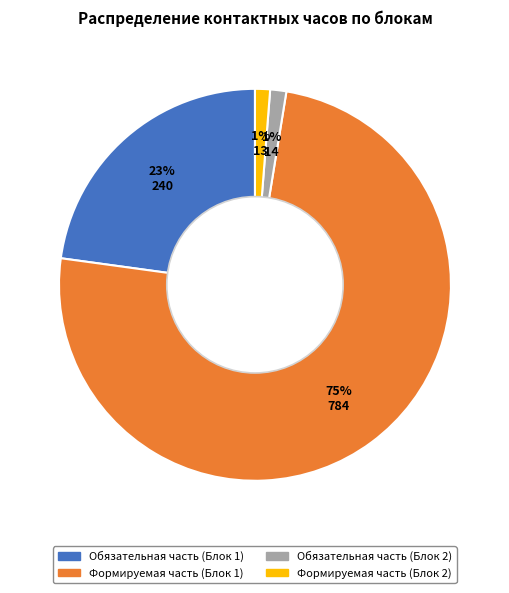

Combined, do Обязательная часть (Блок 2) and Обязательная часть (Блок 1) account for over 50%?

No